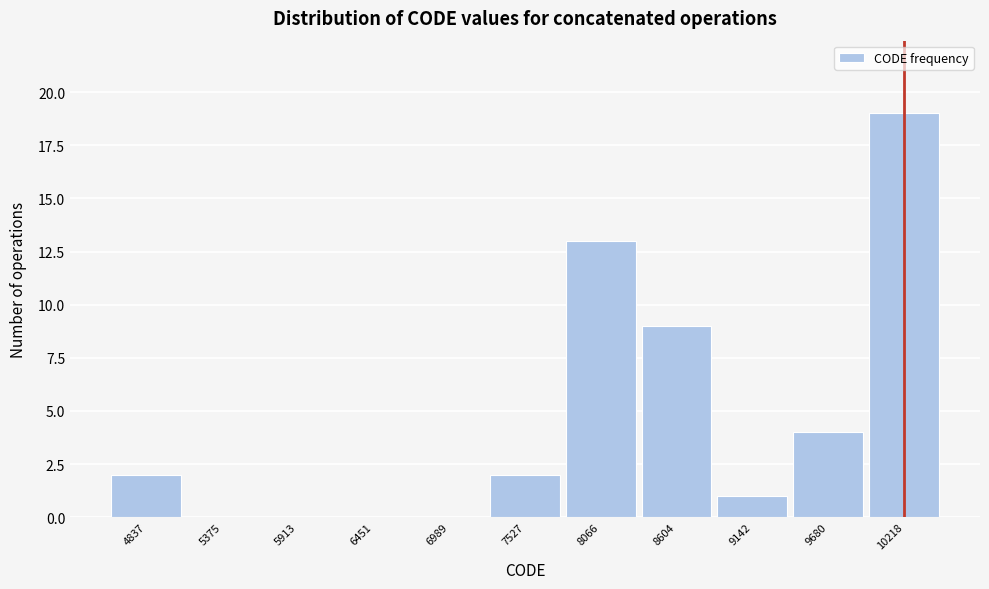

Reading left to right, transcribe all the data shown in this chart.

4837=2	5375=0	5913=0	6451=0	6989=0	7527=2	8066=13	8604=9	9142=1	9680=4	10218=19